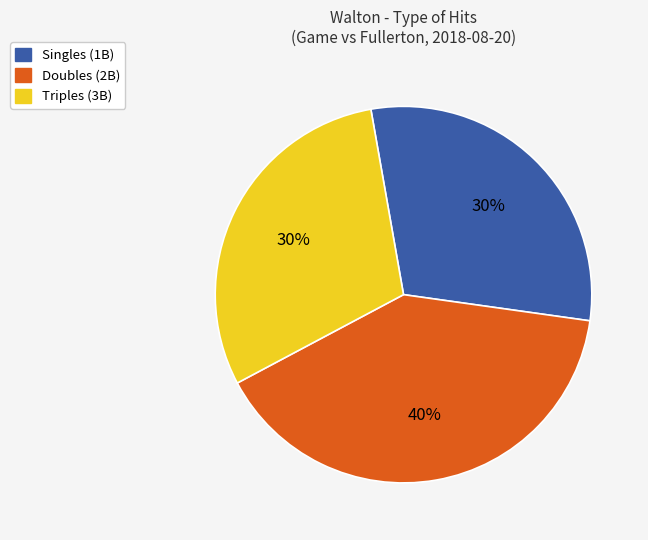

Combined, do Triples (3B) and Doubles (2B) account for over 50%?

Yes